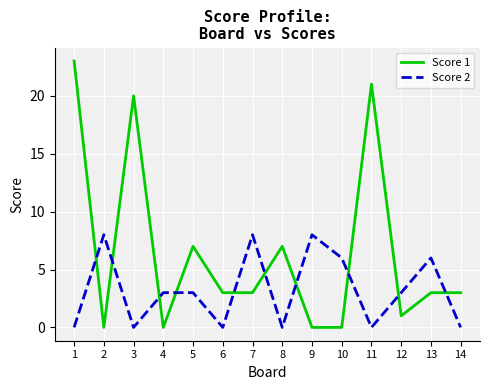

What is the spread (max minus min) of values at 6?

3